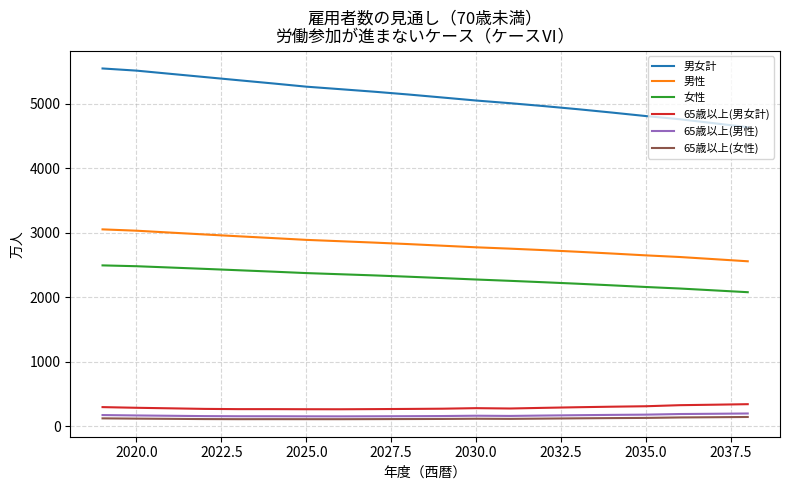

True or false: 65歳以上(男女計) and 男性 intersect in this chart.

False